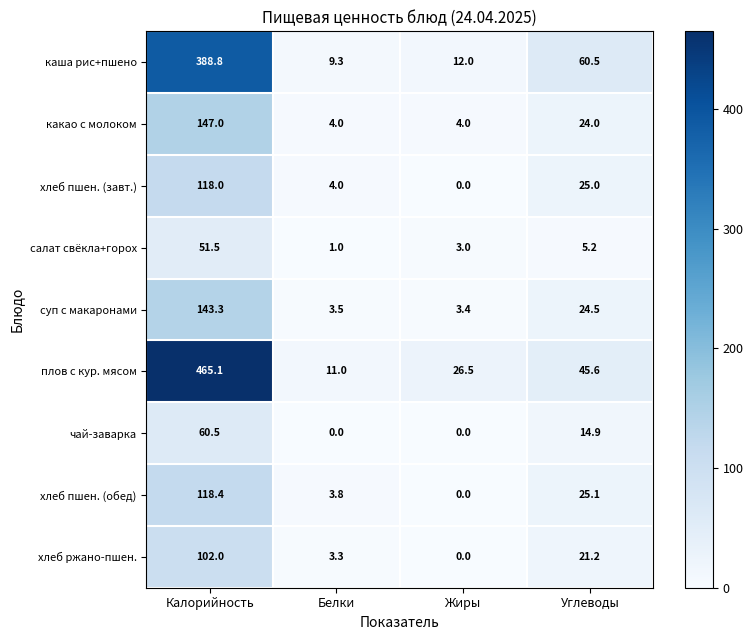

What is the average value of the суп с макаронами series?

43.7